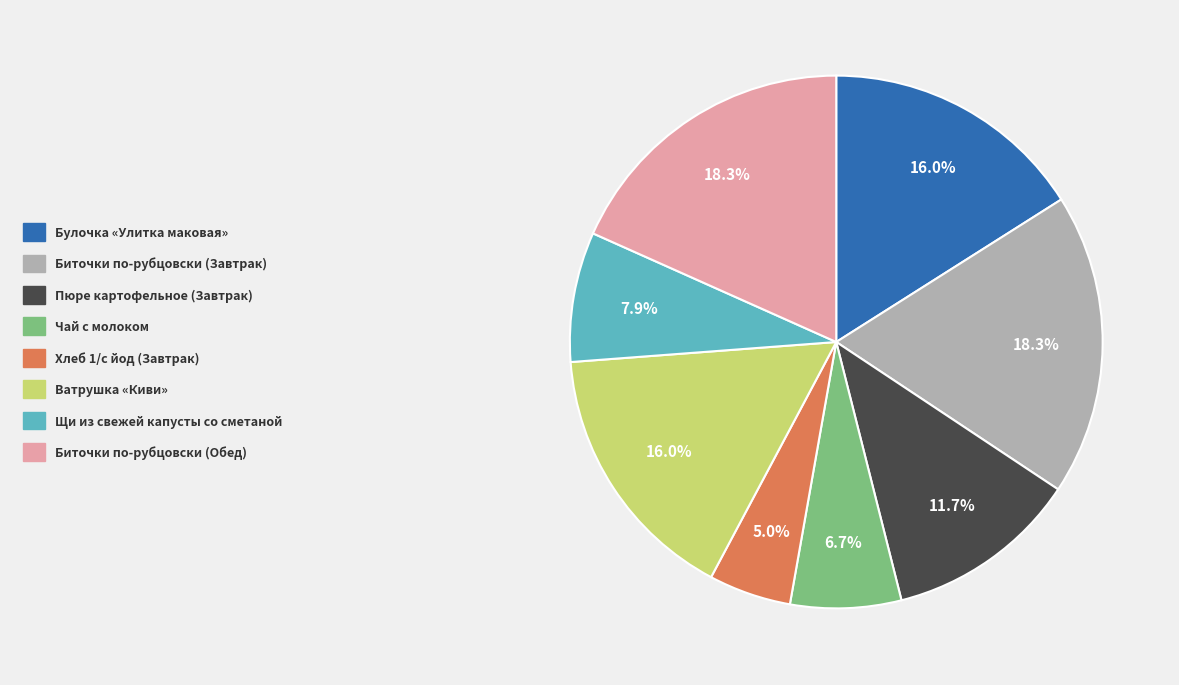

The Биточки по-рубцовски (Завтрак) slice represents 24% of the pie. True or false?

False